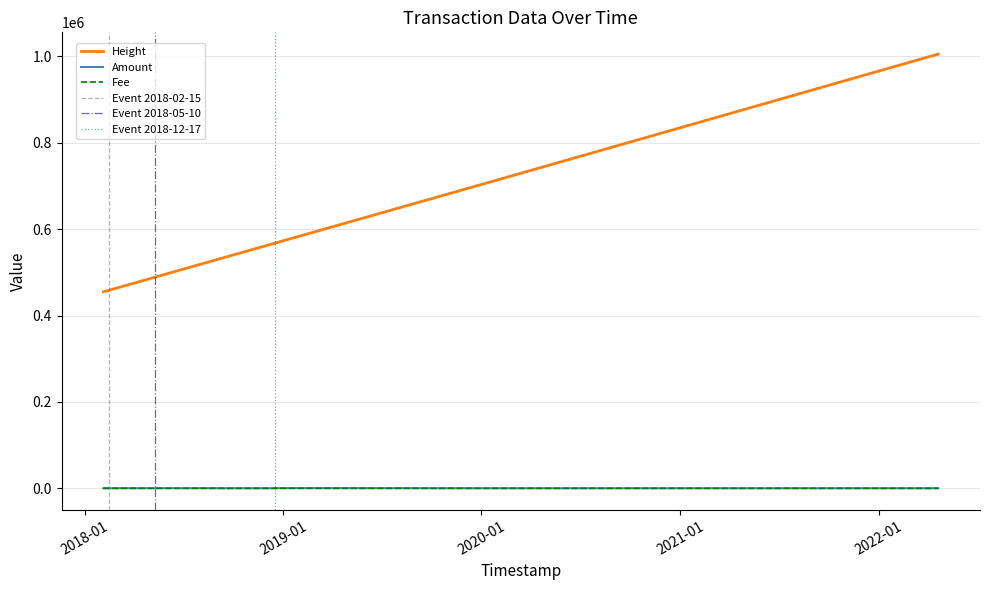

Which category has the highest value in the Fee series?

2018-05-10